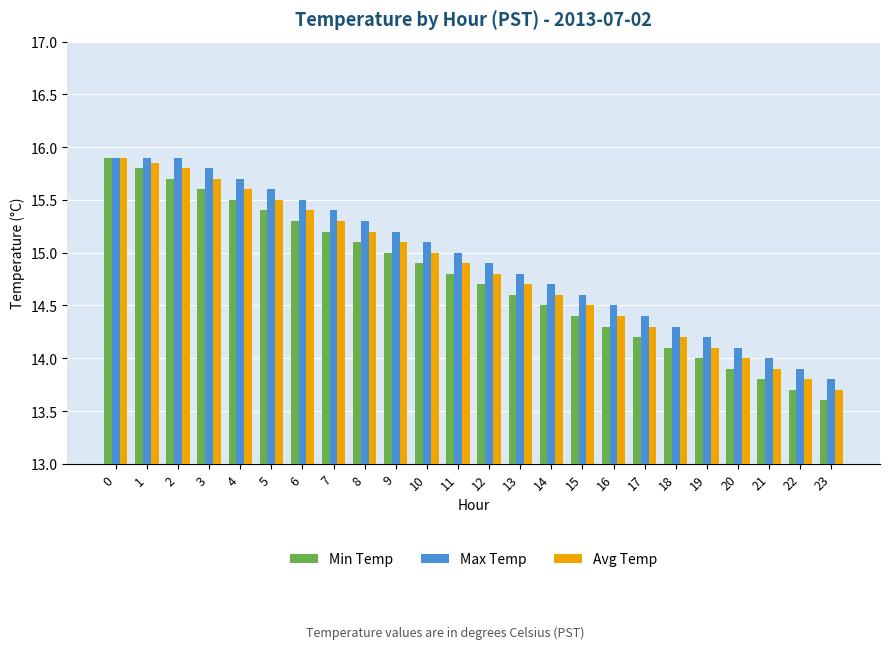

How many groups of bars are there?

24